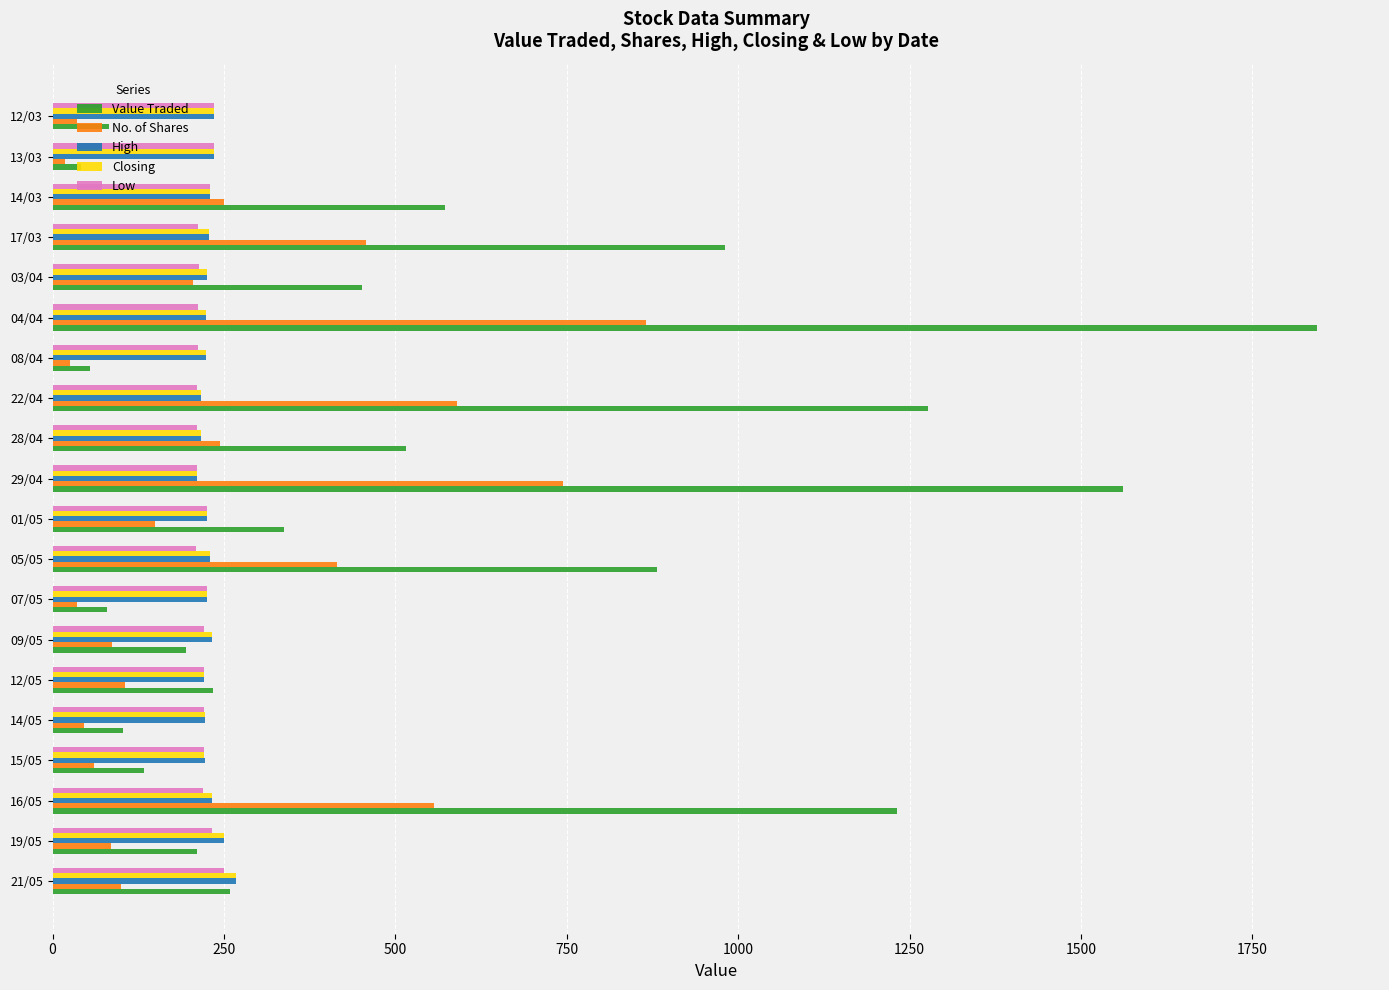

The value of Low at 17/03 is 212. True or false?

True